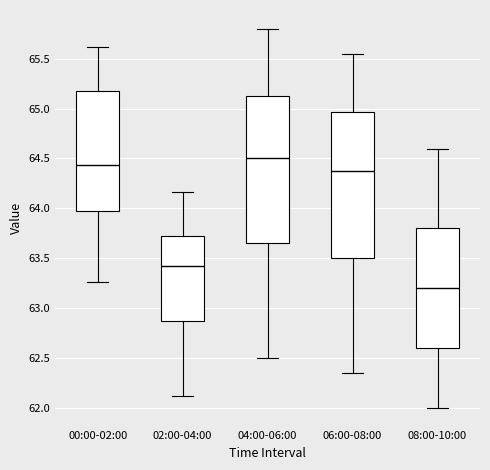

Reading left to right, transcribe this box plot: for each box, give where its median line is, the range the box spans, and where its two whiskers end, as read against the y-axis. The values are not printed on the chart, so give them approximately, as read against the axis.

00:00-02:00: median 64.45, box 64.00 to 65.15, whiskers 63.25 to 65.60
02:00-04:00: median 63.45, box 62.85 to 63.70, whiskers 62.10 to 64.15
04:00-06:00: median 64.50, box 63.65 to 65.15, whiskers 62.50 to 65.80
06:00-08:00: median 64.40, box 63.50 to 64.95, whiskers 62.35 to 65.55
08:00-10:00: median 63.20, box 62.60 to 63.80, whiskers 62.00 to 64.60